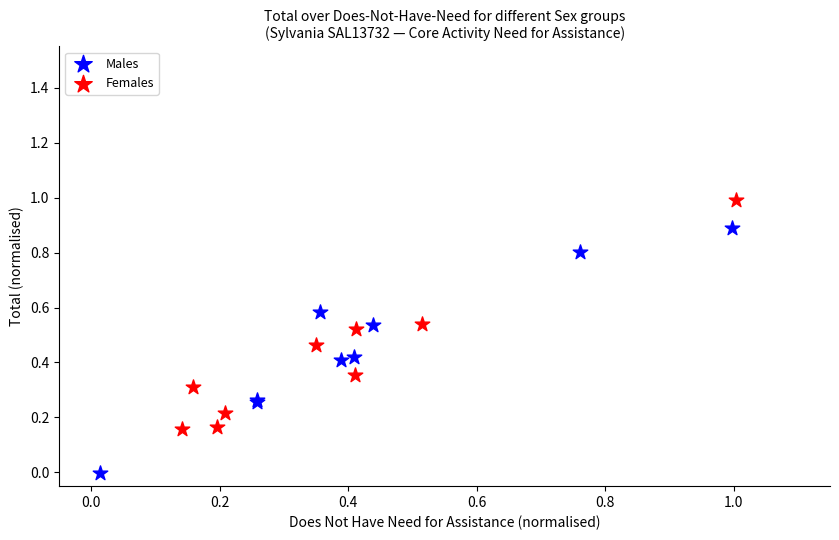

What are all the series names shown in the legend?

Males, Females